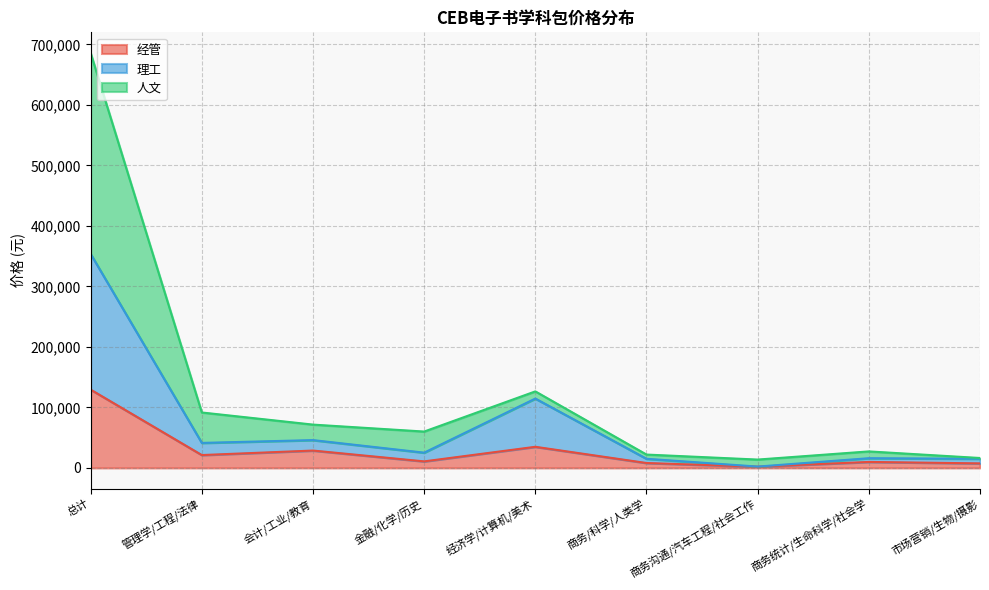

What is the minimum value shown in the chart?

2009